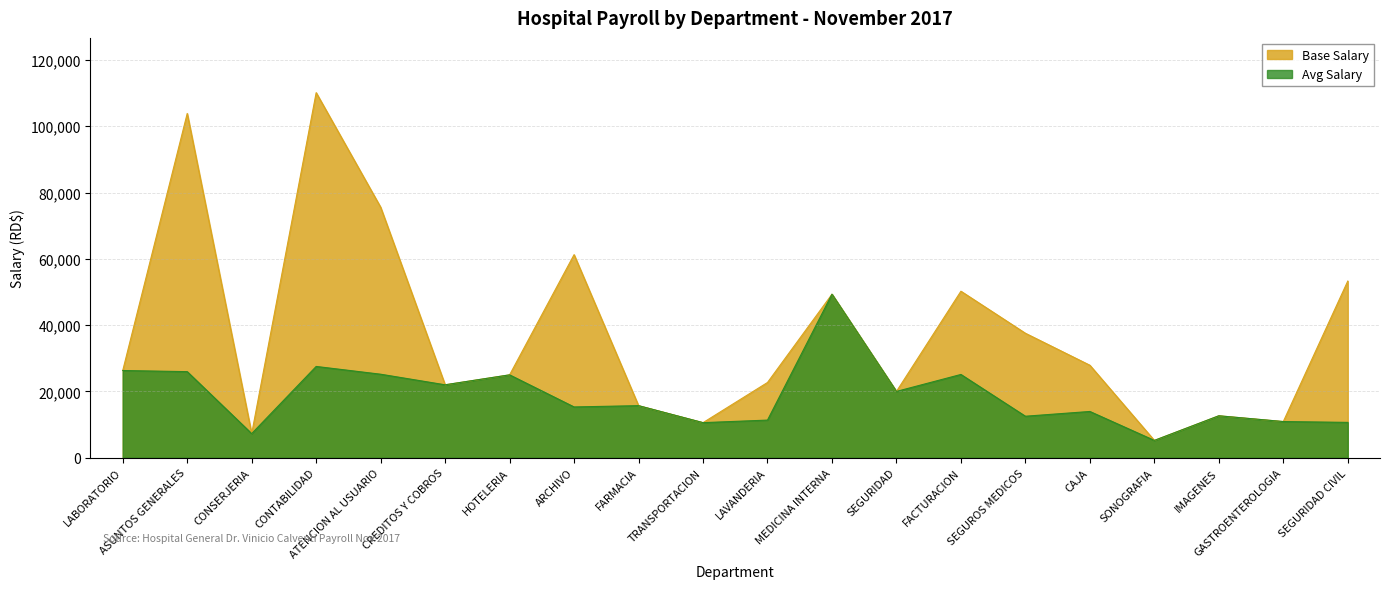

Which has a higher value, FARMACIA or GASTROENTEROLOGIA?

FARMACIA